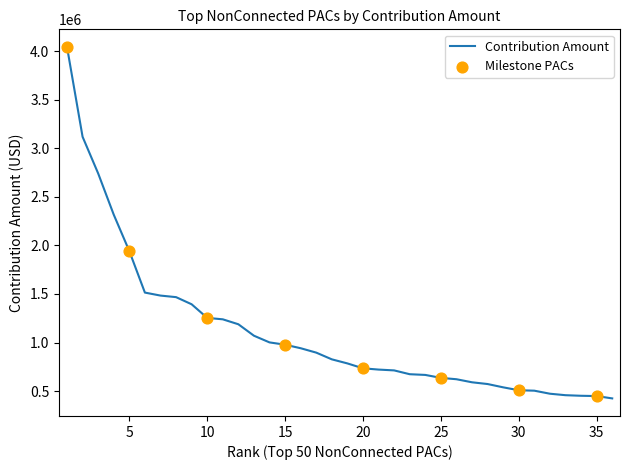

What is the greatest value displayed?

4046100.0